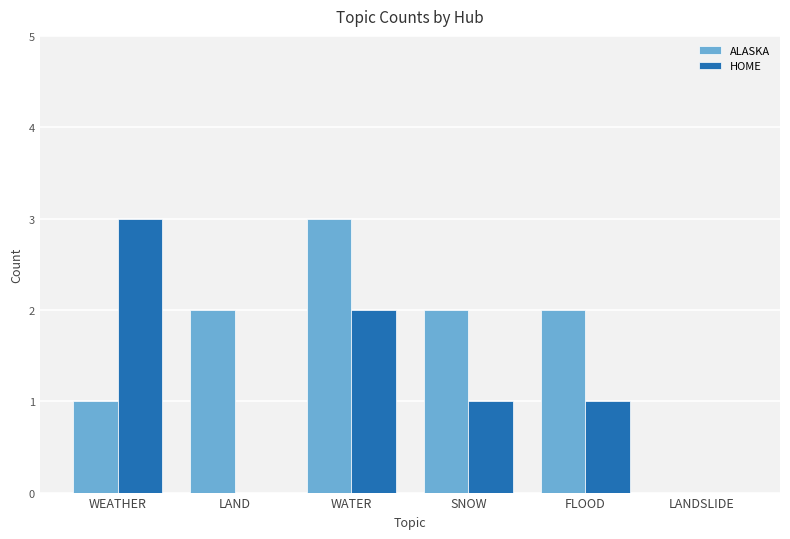

Reading right to left, list all the values displayed in this chart.

ALASKA: 0	2	2	3	2	1
HOME: 0	1	1	2	0	3